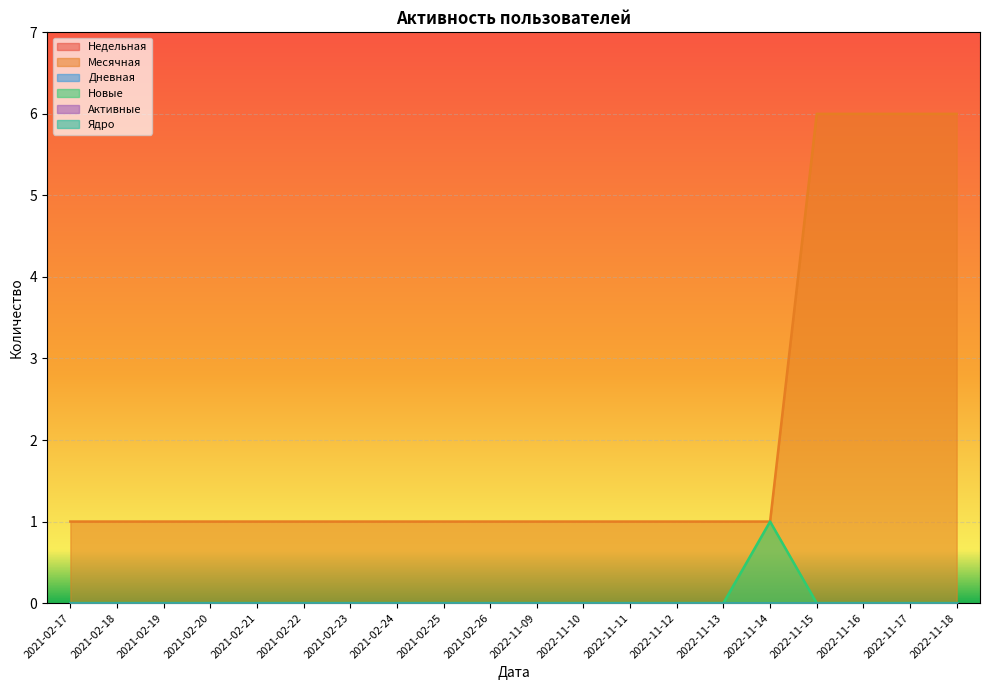

Reading left to right, extract all data points from this chart.

Недельная: 2021-02-17=0	2021-02-18=0	2021-02-19=0	2021-02-20=0	2021-02-21=0	2021-02-22=0	2021-02-23=0	2021-02-24=0	2021-02-25=0	2021-02-26=0	2022-11-09=0	2022-11-10=0	2022-11-11=0	2022-11-12=0	2022-11-13=0	2022-11-14=0	2022-11-15=0	2022-11-16=0	2022-11-17=0	2022-11-18=0
Месячная: 2021-02-17=1	2021-02-18=1	2021-02-19=1	2021-02-20=1	2021-02-21=1	2021-02-22=1	2021-02-23=1	2021-02-24=1	2021-02-25=1	2021-02-26=1	2022-11-09=1	2022-11-10=1	2022-11-11=1	2022-11-12=1	2022-11-13=1	2022-11-14=1	2022-11-15=6	2022-11-16=6	2022-11-17=6	2022-11-18=6
Дневная: 2021-02-17=0	2021-02-18=0	2021-02-19=0	2021-02-20=0	2021-02-21=0	2021-02-22=0	2021-02-23=0	2021-02-24=0	2021-02-25=0	2021-02-26=0	2022-11-09=0	2022-11-10=0	2022-11-11=0	2022-11-12=0	2022-11-13=0	2022-11-14=0	2022-11-15=0	2022-11-16=0	2022-11-17=0	2022-11-18=0
Новые: 2021-02-17=0	2021-02-18=0	2021-02-19=0	2021-02-20=0	2021-02-21=0	2021-02-22=0	2021-02-23=0	2021-02-24=0	2021-02-25=0	2021-02-26=0	2022-11-09=0	2022-11-10=0	2022-11-11=0	2022-11-12=0	2022-11-13=0	2022-11-14=1	2022-11-15=0	2022-11-16=0	2022-11-17=0	2022-11-18=0
Активные: 2021-02-17=0	2021-02-18=0	2021-02-19=0	2021-02-20=0	2021-02-21=0	2021-02-22=0	2021-02-23=0	2021-02-24=0	2021-02-25=0	2021-02-26=0	2022-11-09=0	2022-11-10=0	2022-11-11=0	2022-11-12=0	2022-11-13=0	2022-11-14=0	2022-11-15=0	2022-11-16=0	2022-11-17=0	2022-11-18=0
Ядро: 2021-02-17=0	2021-02-18=0	2021-02-19=0	2021-02-20=0	2021-02-21=0	2021-02-22=0	2021-02-23=0	2021-02-24=0	2021-02-25=0	2021-02-26=0	2022-11-09=0	2022-11-10=0	2022-11-11=0	2022-11-12=0	2022-11-13=0	2022-11-14=0	2022-11-15=0	2022-11-16=0	2022-11-17=0	2022-11-18=0